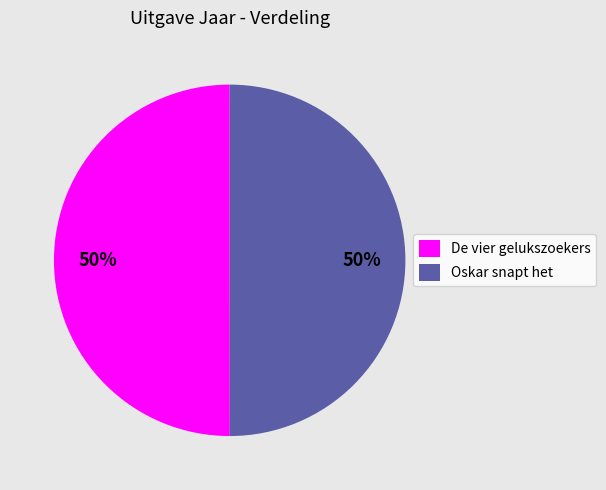

Approximately how many times larger is the value at Oskar snapt het compared to De vier gelukszoekers?

1.0